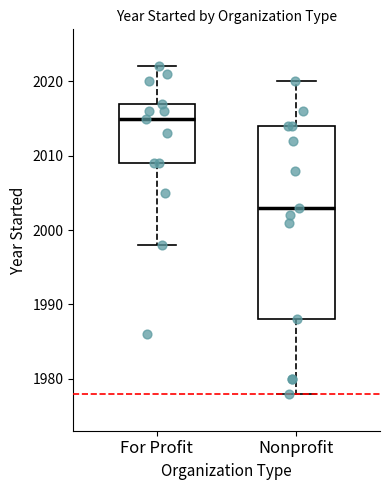

Where is the lower edge of the box for Nonprofit on the y-axis? The values are not printed on the chart, so give them approximately, as read against the axis.

1988